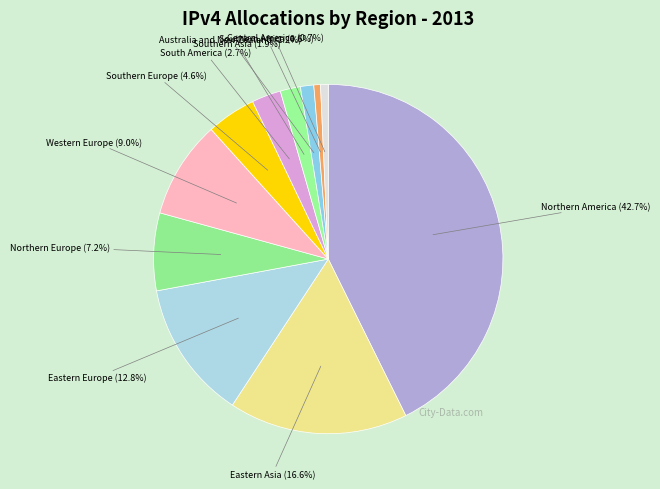

The Northern Europe slice represents 21% of the pie. True or false?

False